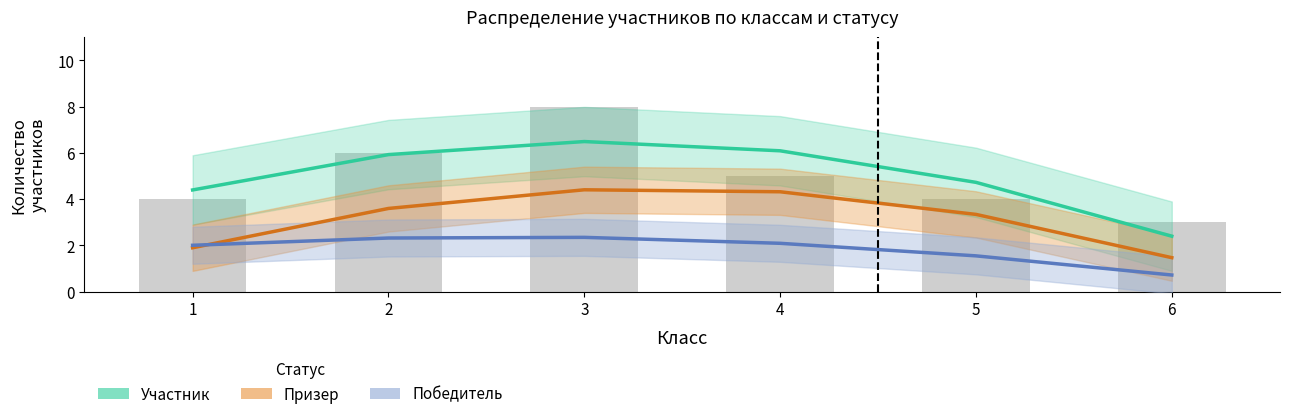

Which category has the lowest value in the Призер (сглажено) series?

6